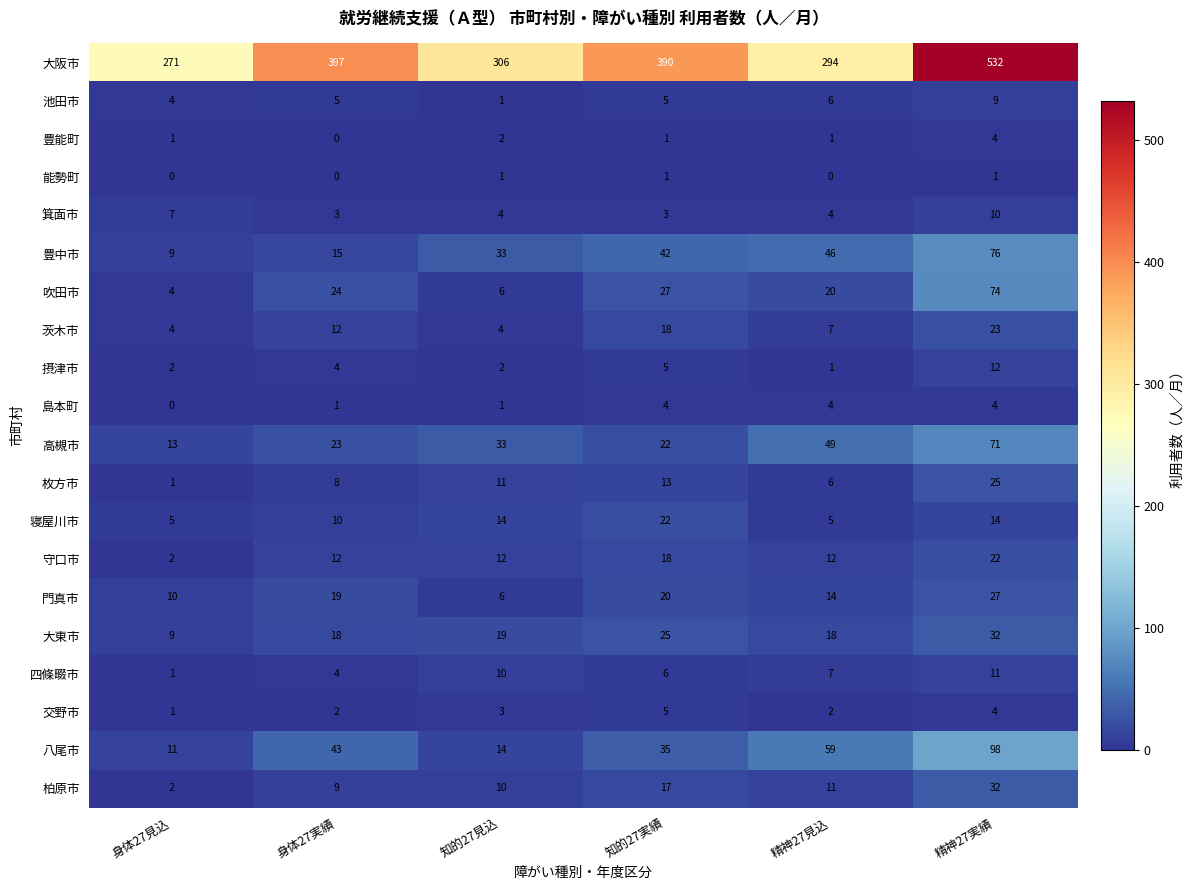

What is the sum of all 枚方市 values?

64